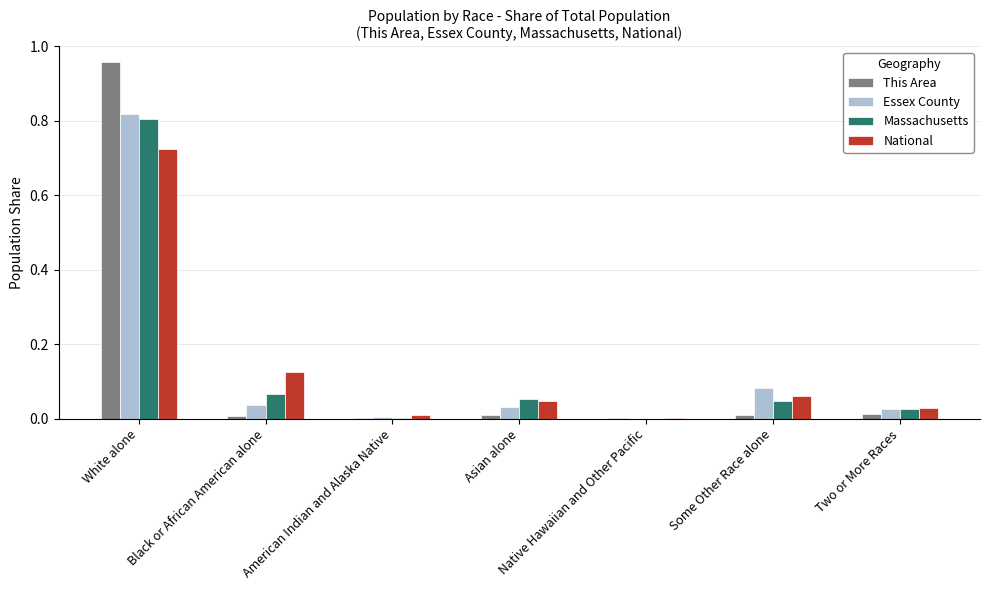

What is the total value across all series at Some Other Race alone?

0.2